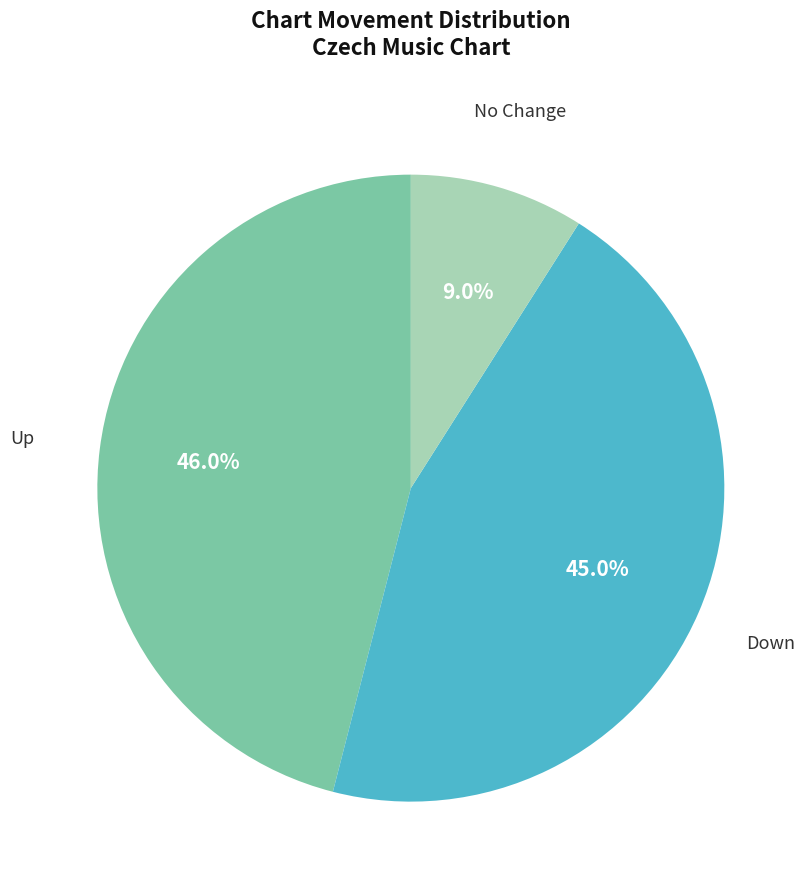

Is there any slice that represents more than half of the pie?

No